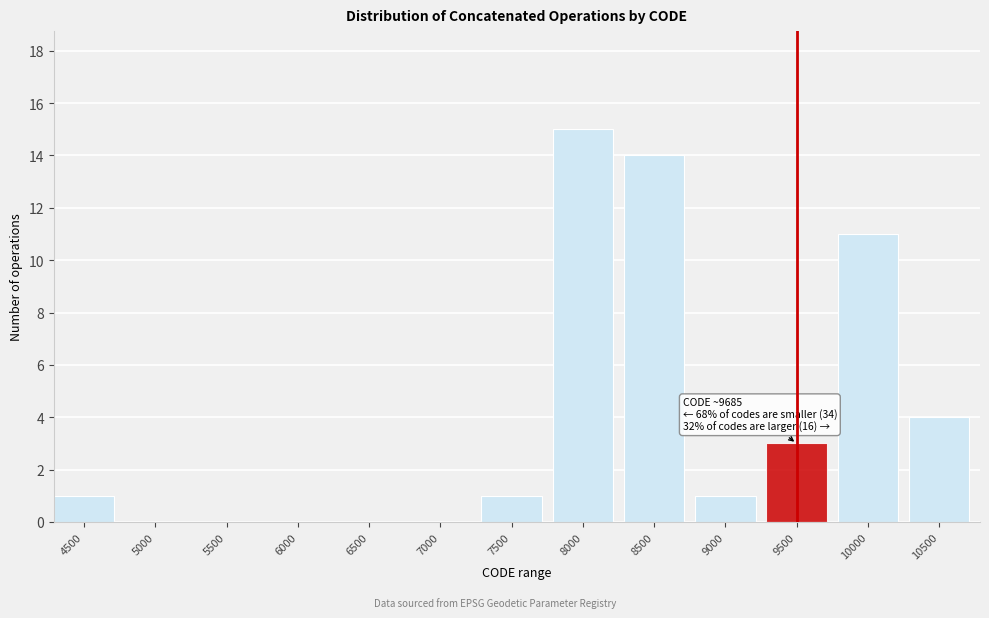

Reading right to left, extract all data points from this chart.

10500=4	10000=11	9500=3	9000=1	8500=14	8000=15	7500=1	7000=0	6500=0	6000=0	5500=0	5000=0	4500=1